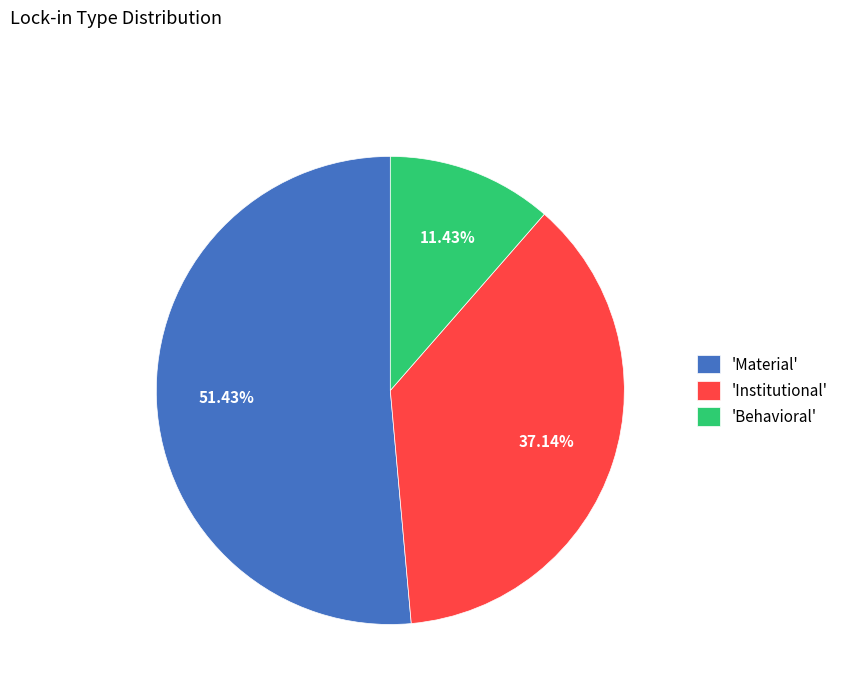

Approximately how many times larger is the value at 'Material' compared to 'Institutional'?

1.4